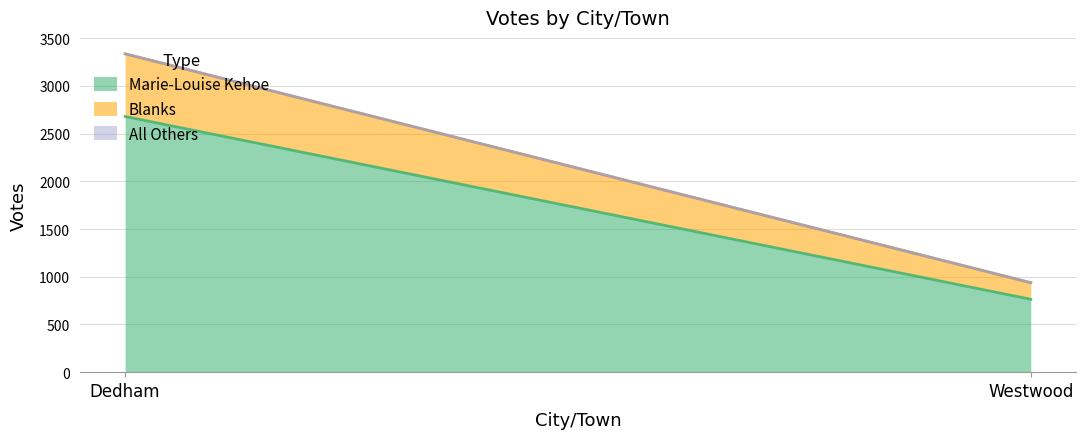

Is the value of All Others at Westwood greater than the value of Blanks at Westwood?

No